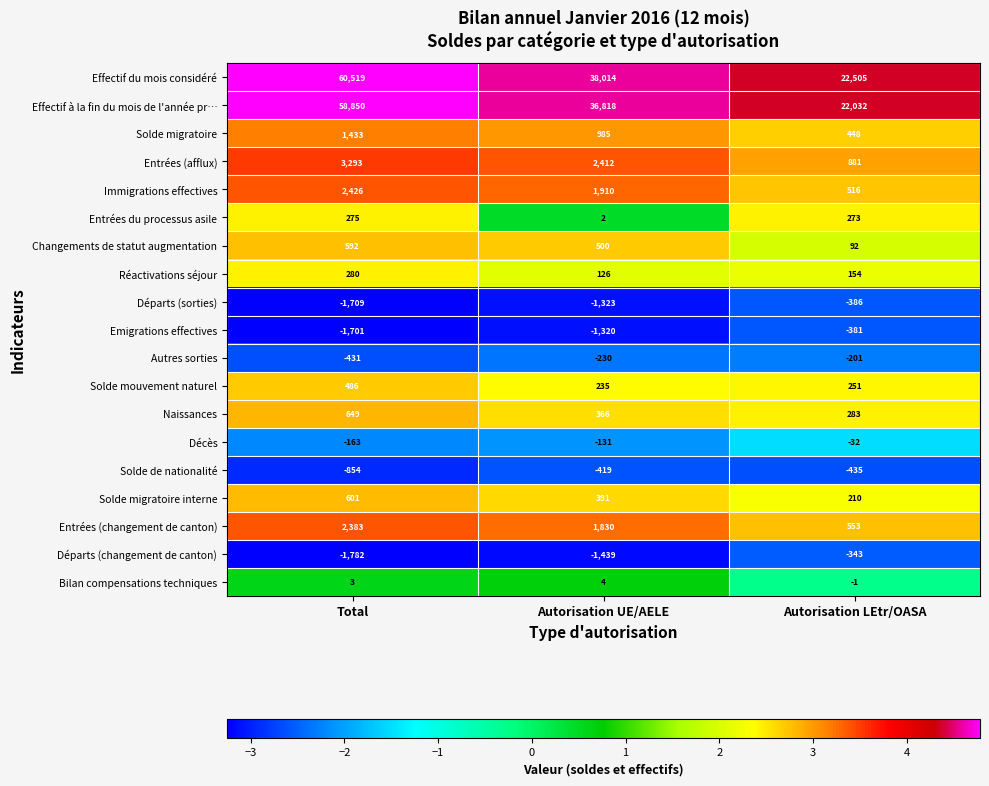

What is the spread (max minus min) of values at Autorisation UE/AELE?

39453